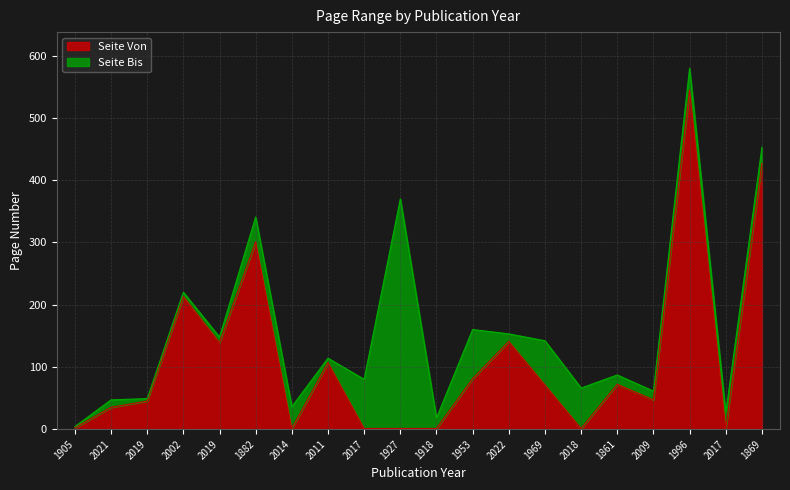

What is the label of the 1st point from the right?

1869